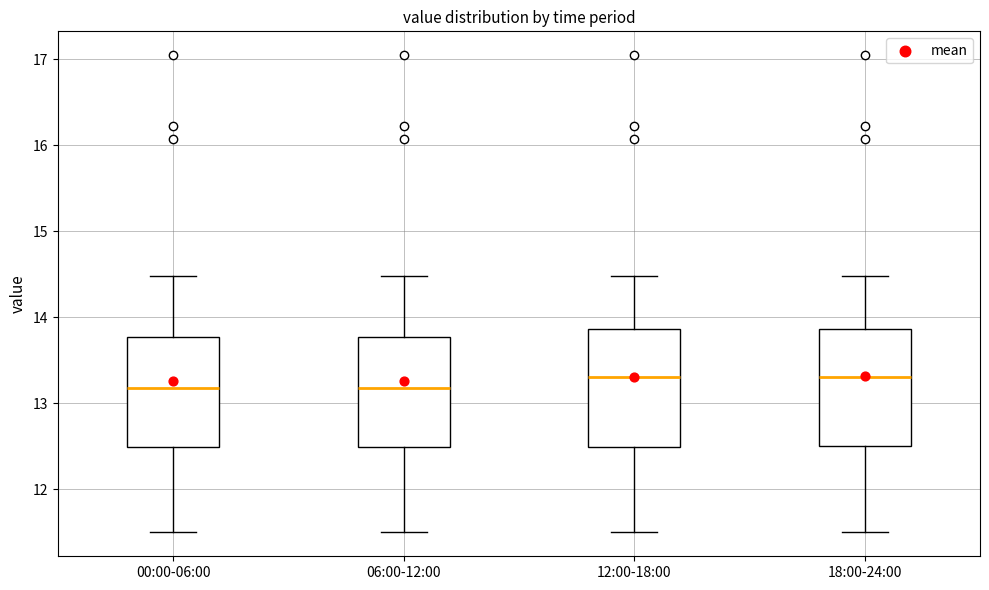

Where is the lower edge of the box for 12:00-18:00 on the y-axis? The values are not printed on the chart, so give them approximately, as read against the axis.

12.5